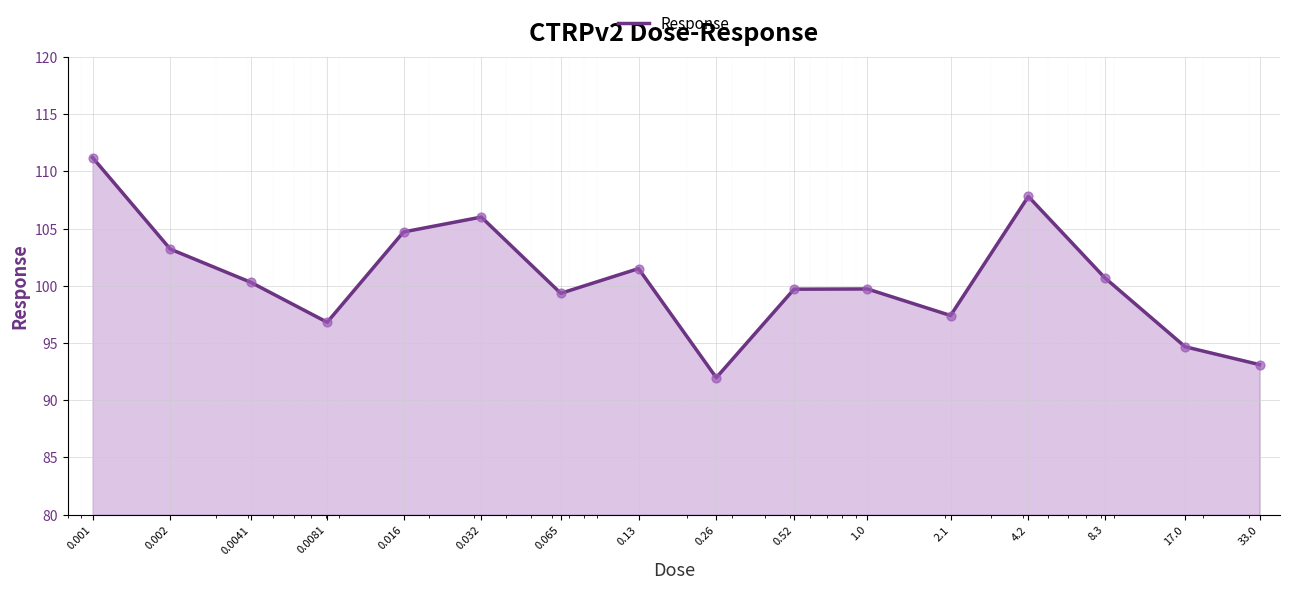

What is the smallest value displayed?

92.0